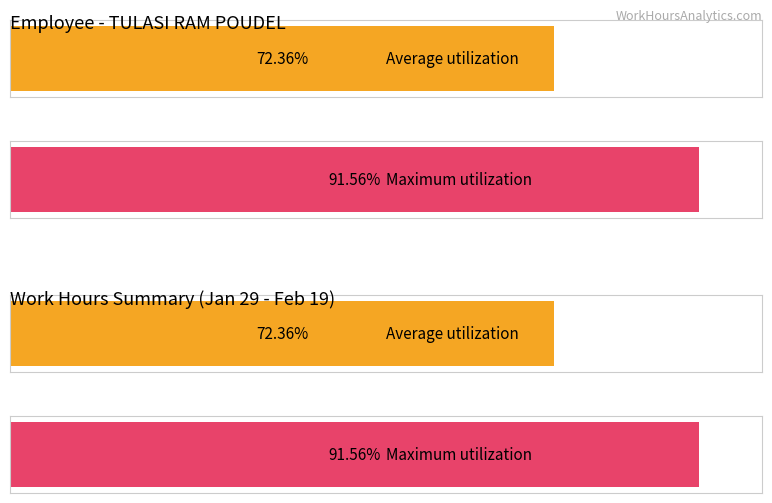

Is it true that the value at 1-Fri is 20.2?

False